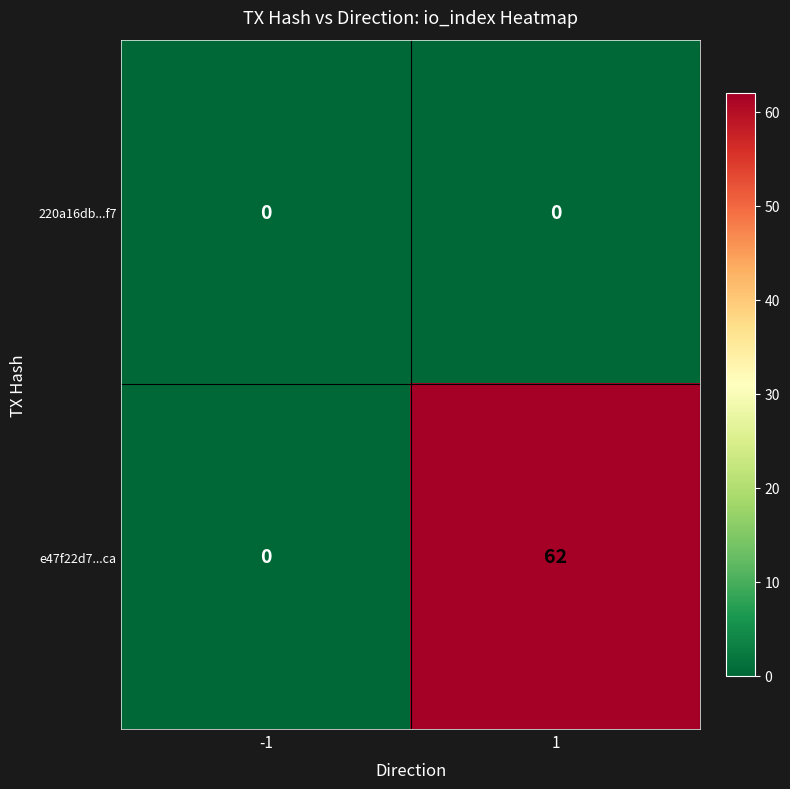

Which series has the largest total across all categories?

e47f22d7...ca